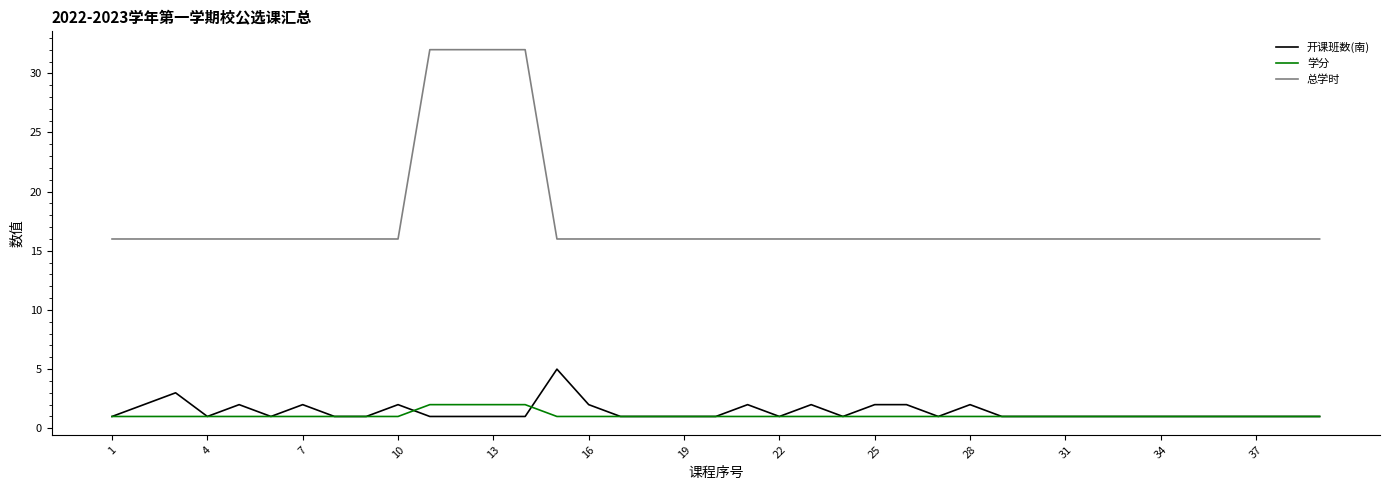

Reading right to left, what are all the values shown in this chart?

开课班数(南): 1	1	1	1	1	1	1	1	1	1	1	2	1	2	2	1	2	1	2	1	1	1	1	2	5	1	1	1	1	2	1	1	2	1	2	1	3	2	1
学分: 1	1	1	1	1	1	1	1	1	1	1	1	1	1	1	1	1	1	1	1	1	1	1	1	1	2	2	2	2	1	1	1	1	1	1	1	1	1	1
总学时: 16	16	16	16	16	16	16	16	16	16	16	16	16	16	16	16	16	16	16	16	16	16	16	16	16	32	32	32	32	16	16	16	16	16	16	16	16	16	16